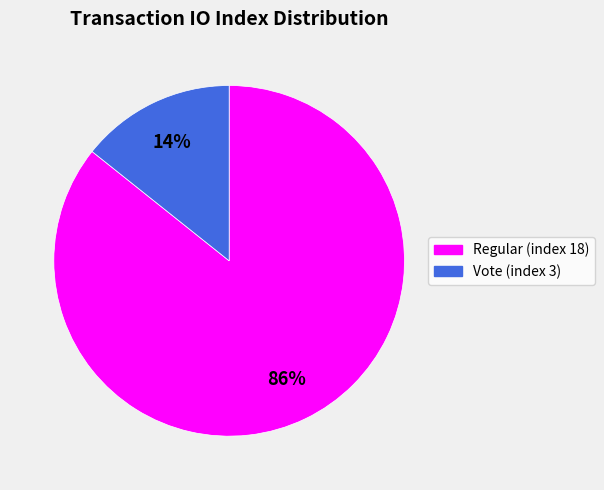

Approximately how many times larger is the value at Vote (index 3) compared to Regular (index 18)?

0.2